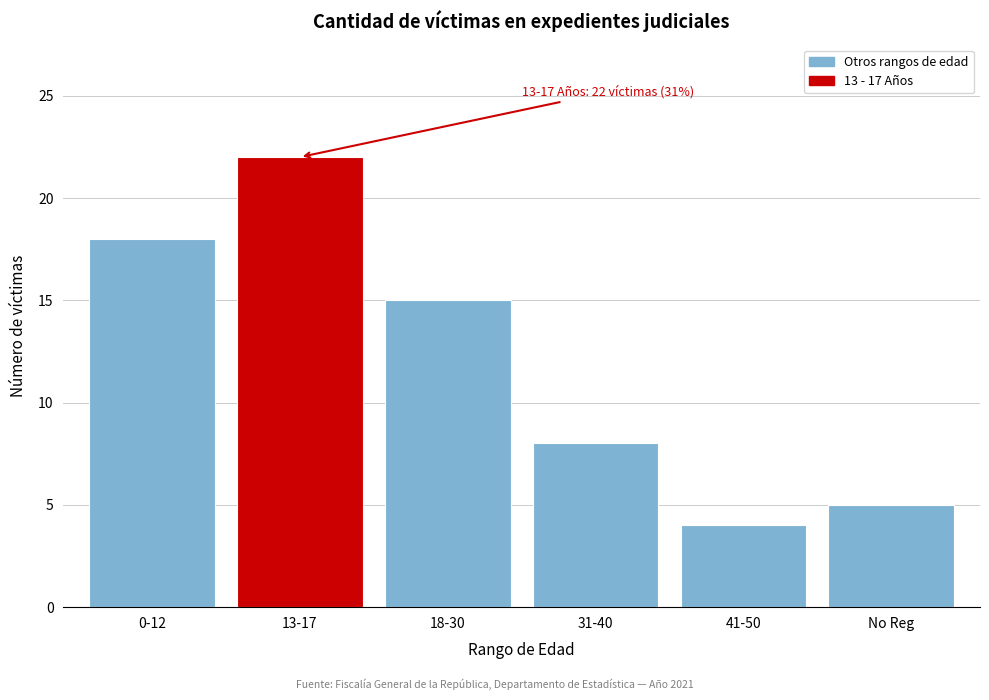

Reading left to right, extract all data points from this chart.

0-12=18	13-17=22	18-30=15	31-40=8	41-50=4	No Reg=5